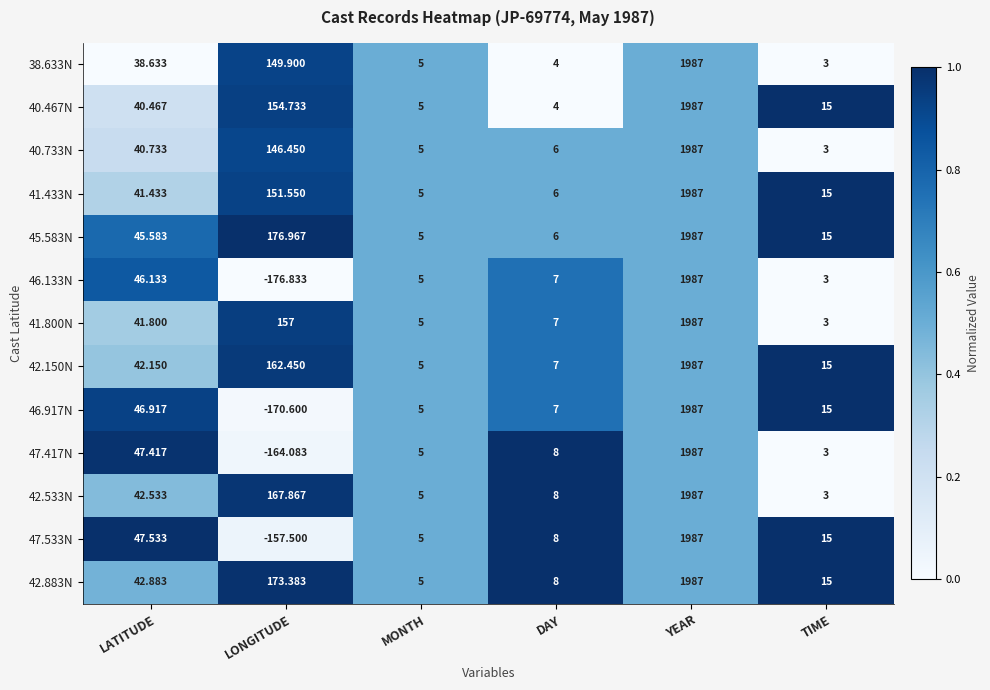

Which series changed the most between LATITUDE and YEAR?

38.633N